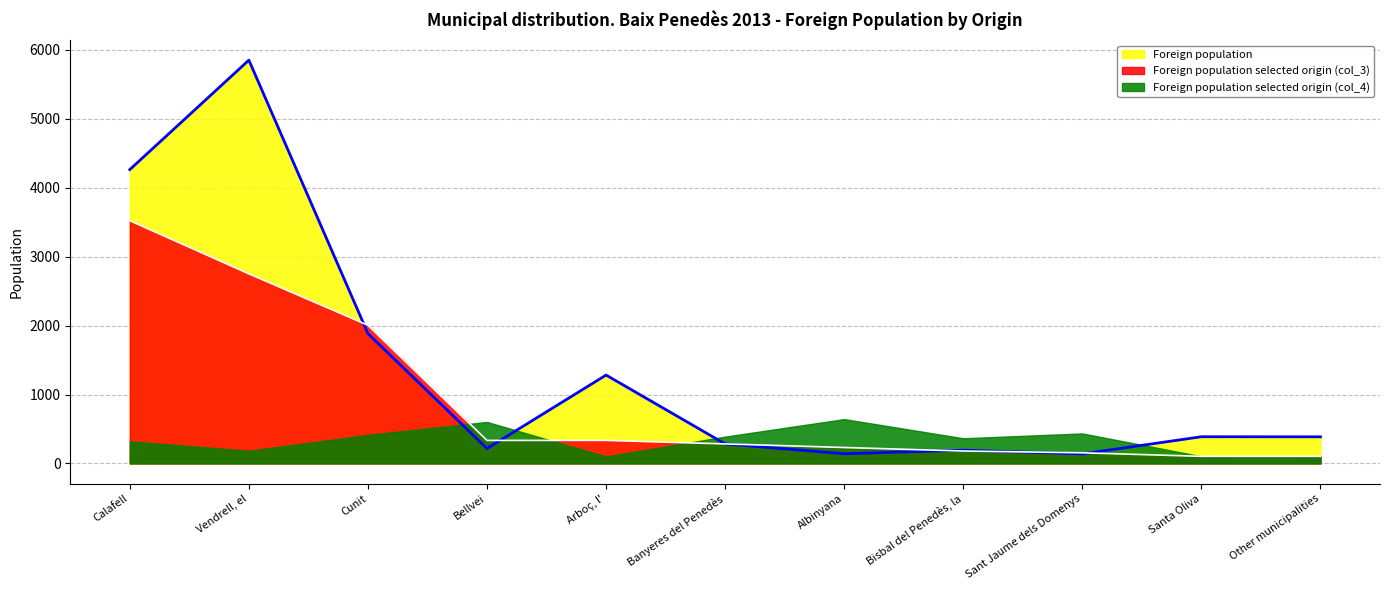

At which category is the sum across all series the highest?

Vendrell, el